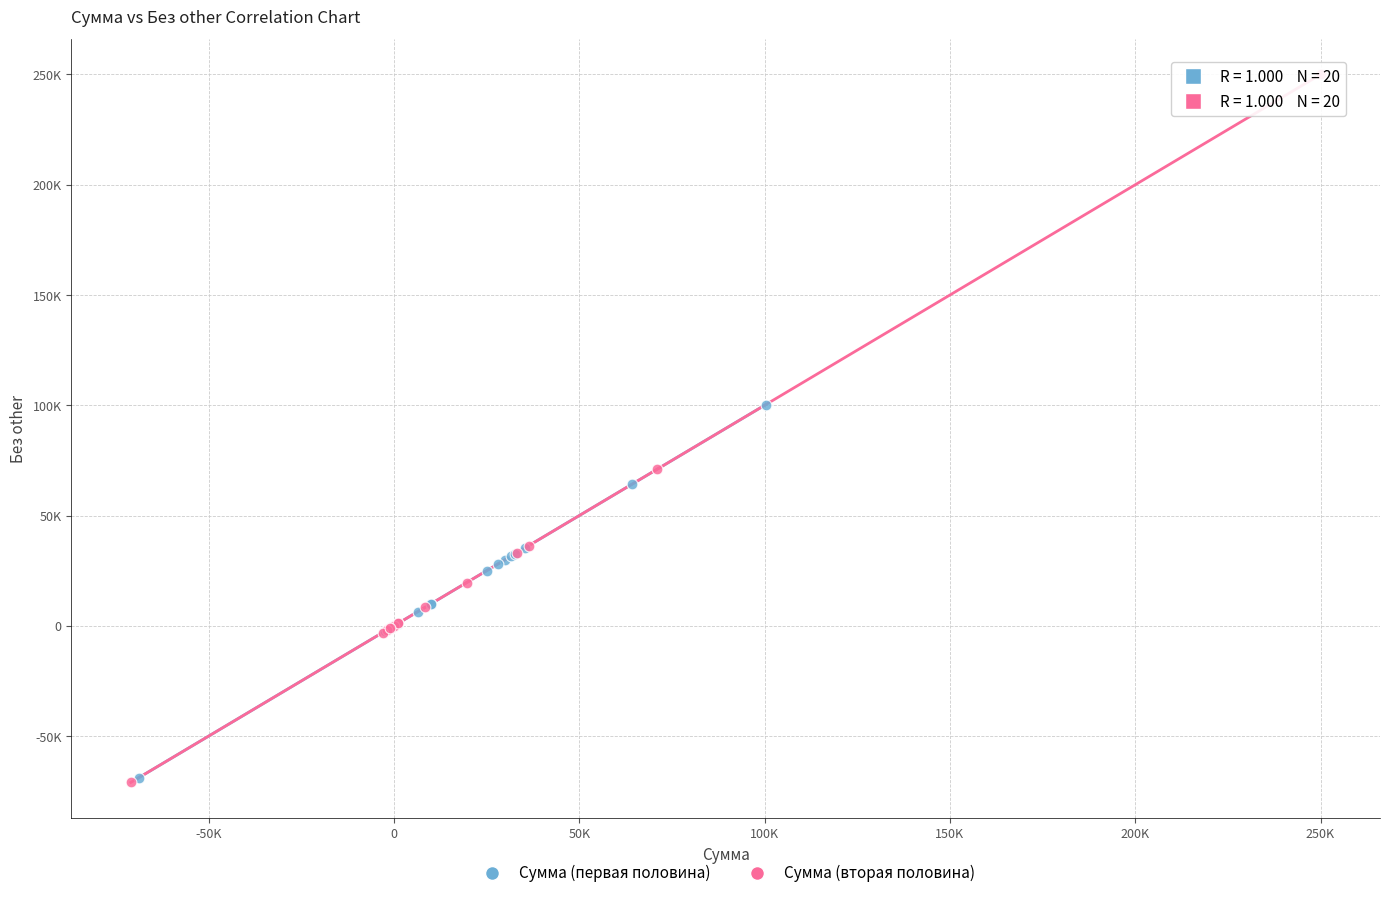

What are all the series names shown in the legend?

Сумма (первая половина), Сумма (вторая половина)